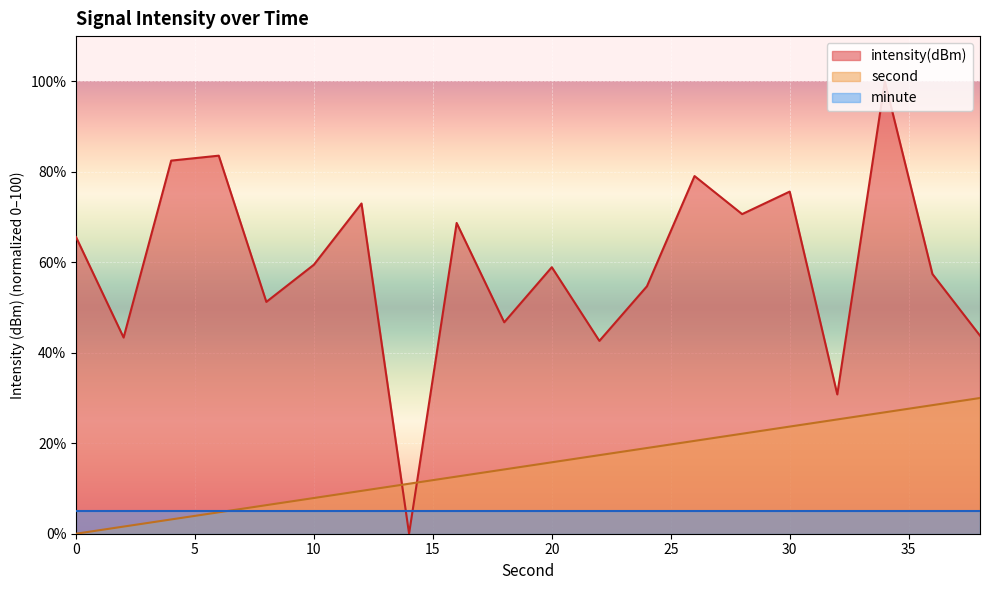

Does the chart display data point markers on the line(s)?

No